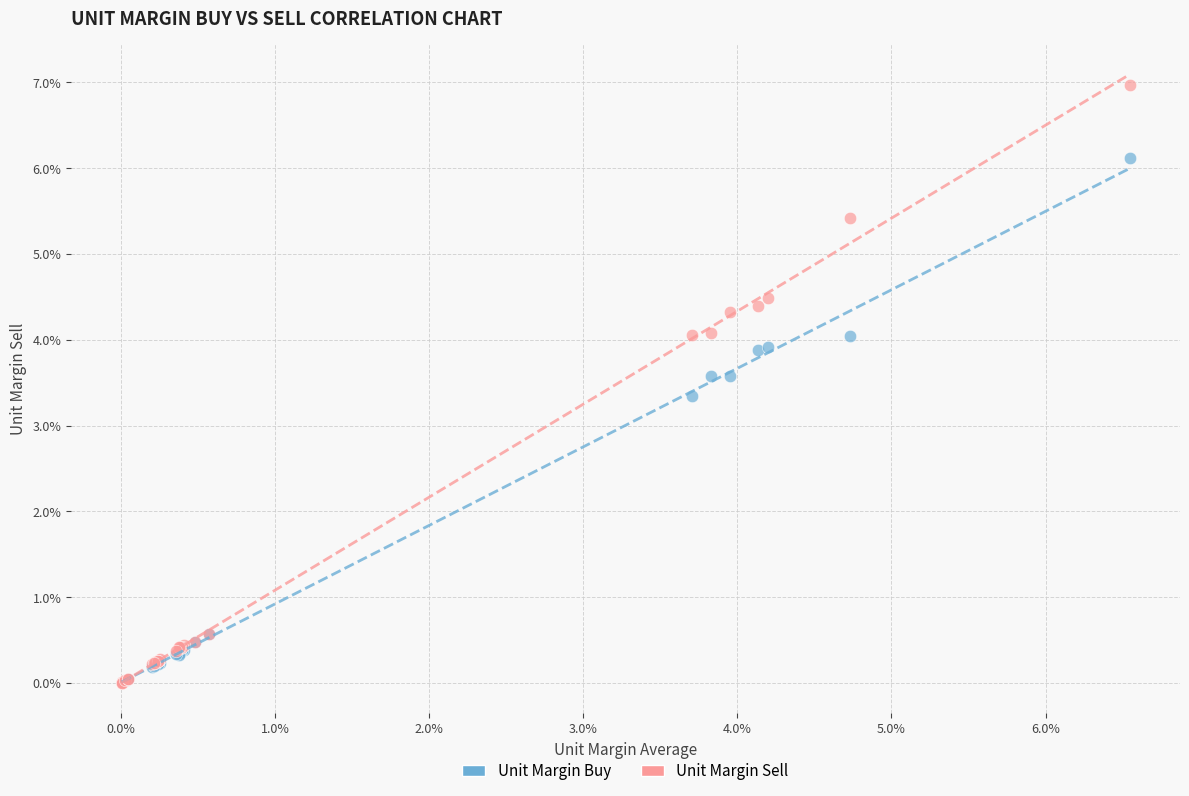

Which series contains the highest Y value?

Unit Margin Sell